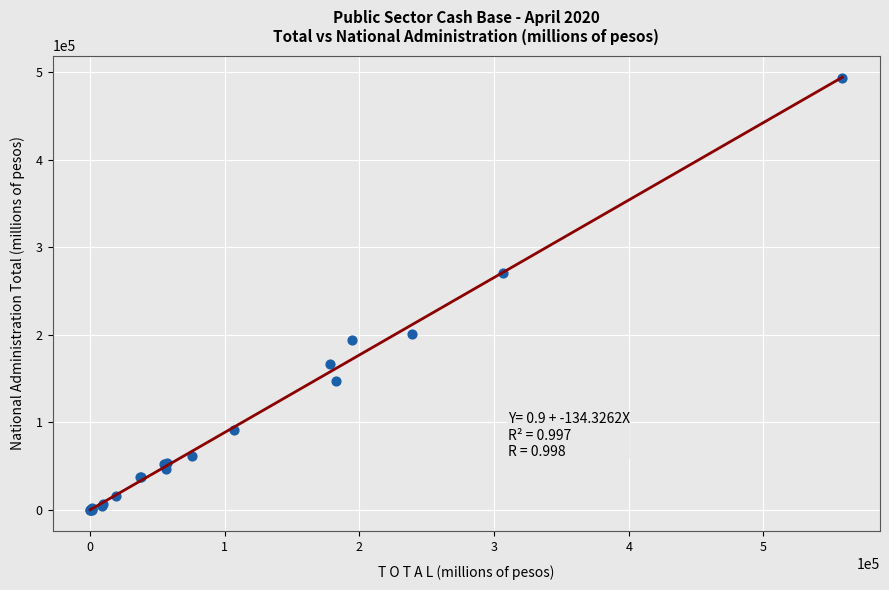

What Y value in the scatter plot is closest to 246938?

270255.3